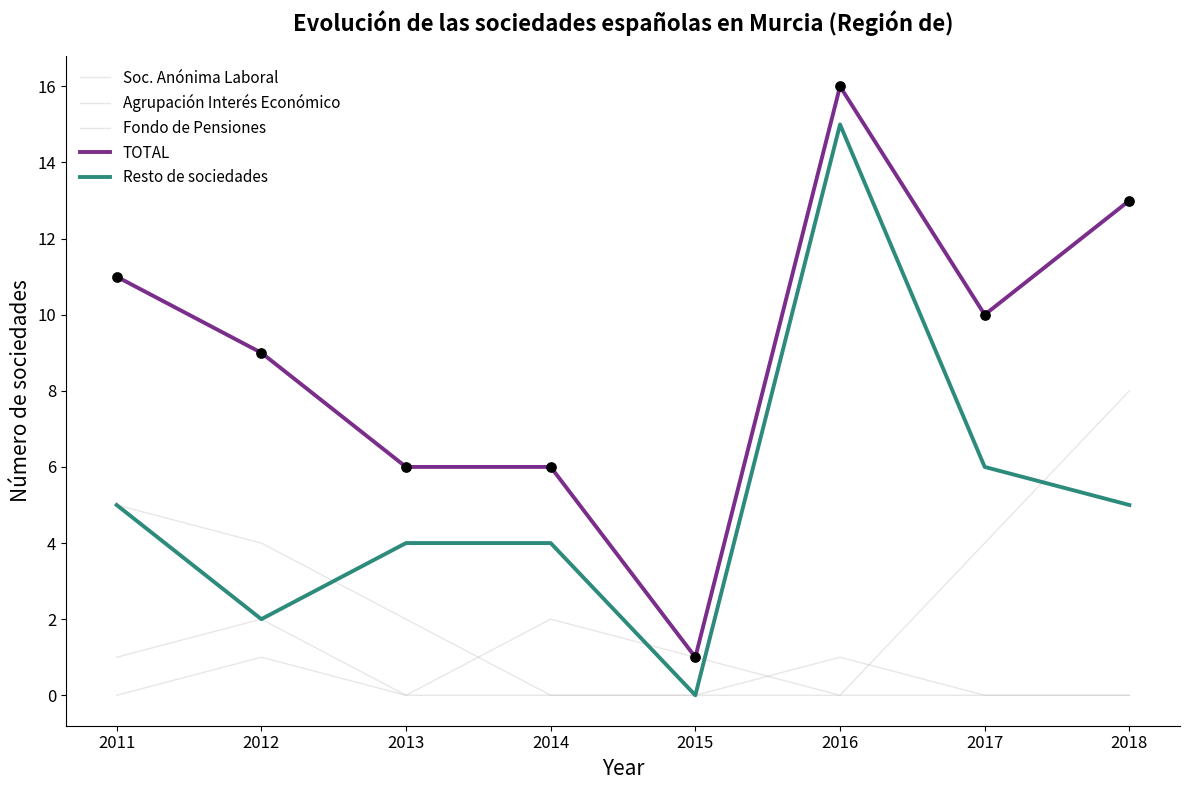

Which series has the largest total across all categories?

TOTAL